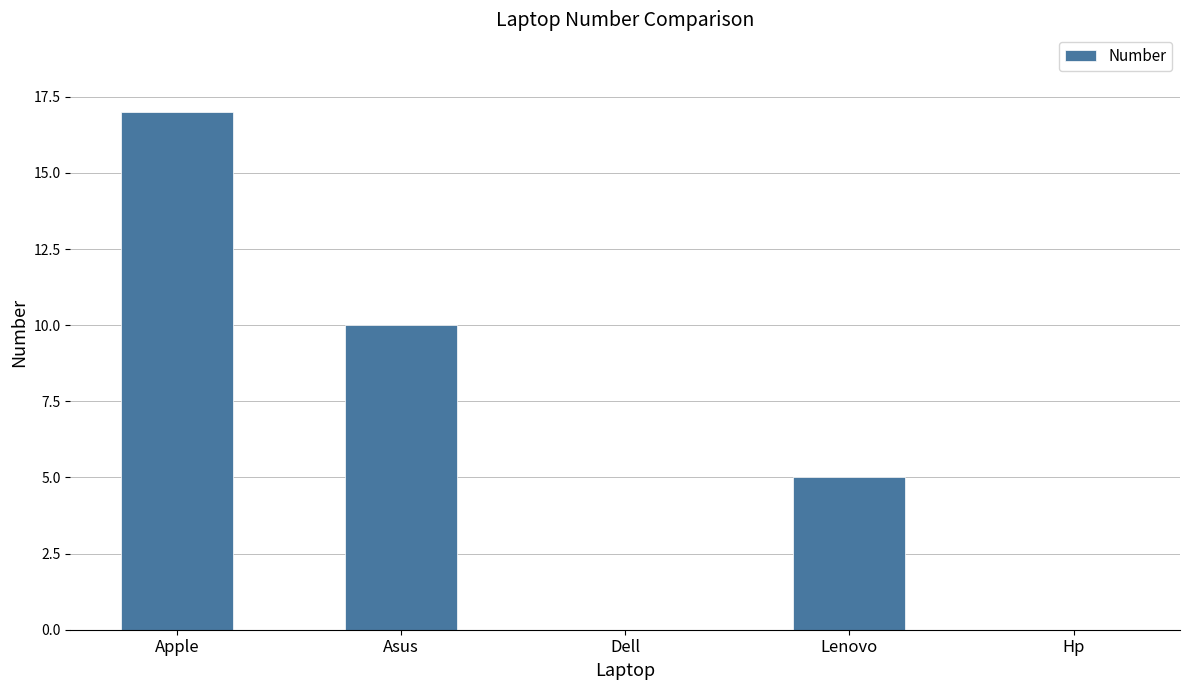

Is it true that the value at Dell is -7?

False